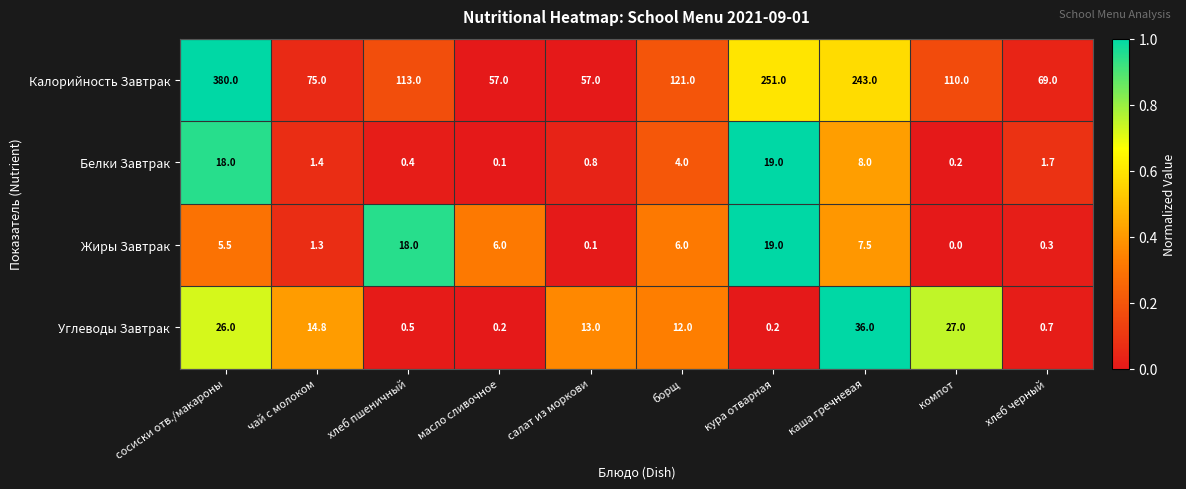

At салат из моркови, list the series in order from smallest to largest.

Жиры Завтрак, Белки Завтрак, Углеводы Завтрак, Калорийность Завтрак